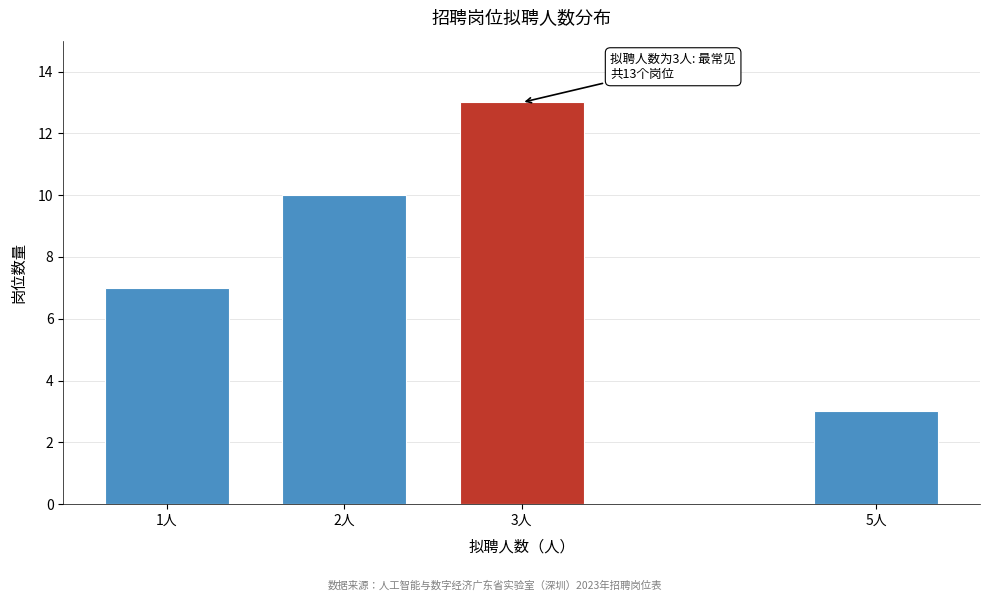

Reading left to right, extract all data points from this chart.

7	10	13	3